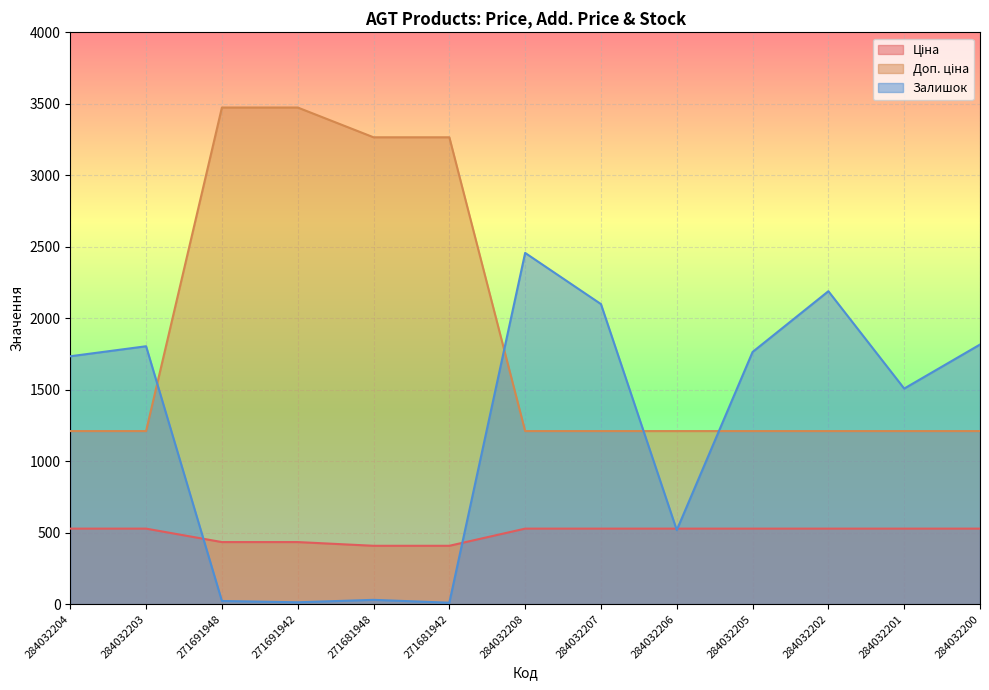

What value does the Доп. ціна series have at 284032202?

1210.7